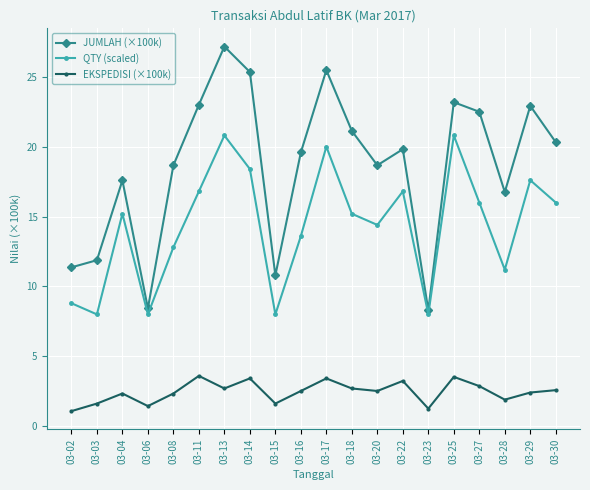

How many categories are shown in the chart?

20